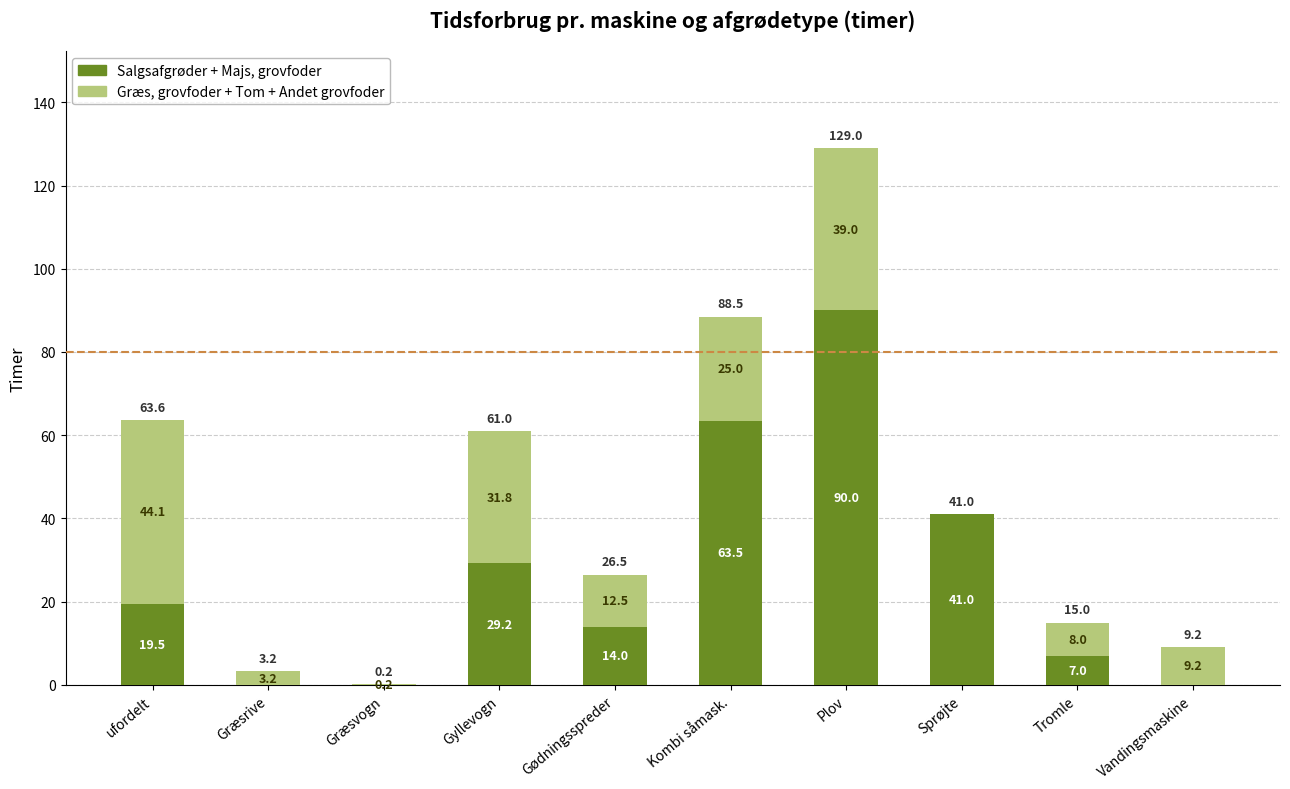

How many distinct data groups are displayed?

2